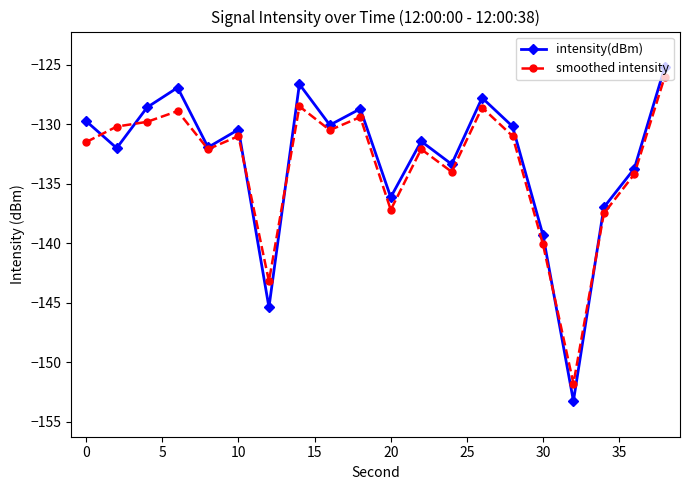

What is the value of the smoothed intensity point at the 16th from the left?

-140.1